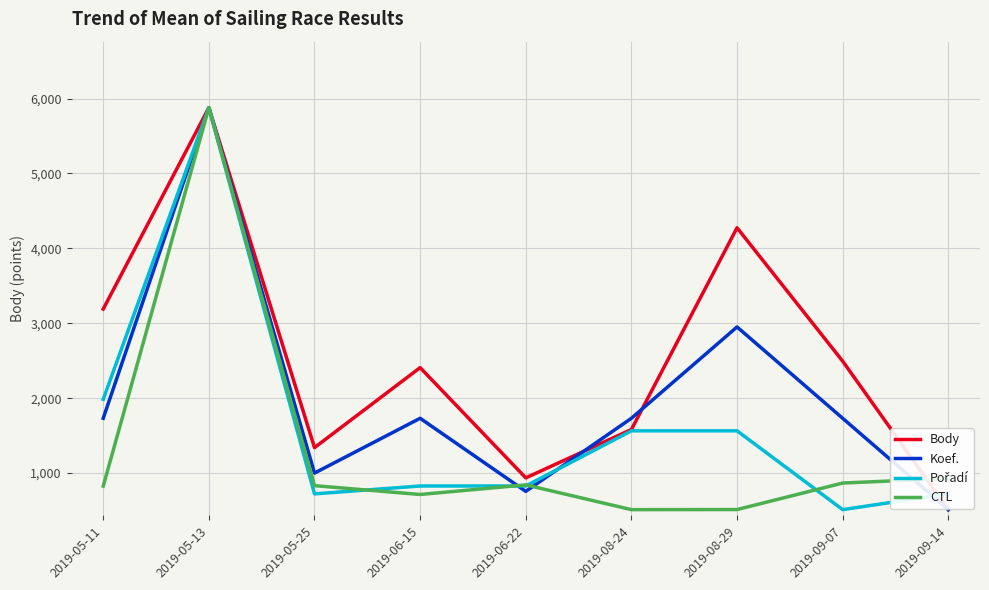

At how many categories does at least one series exceed 5131?

1